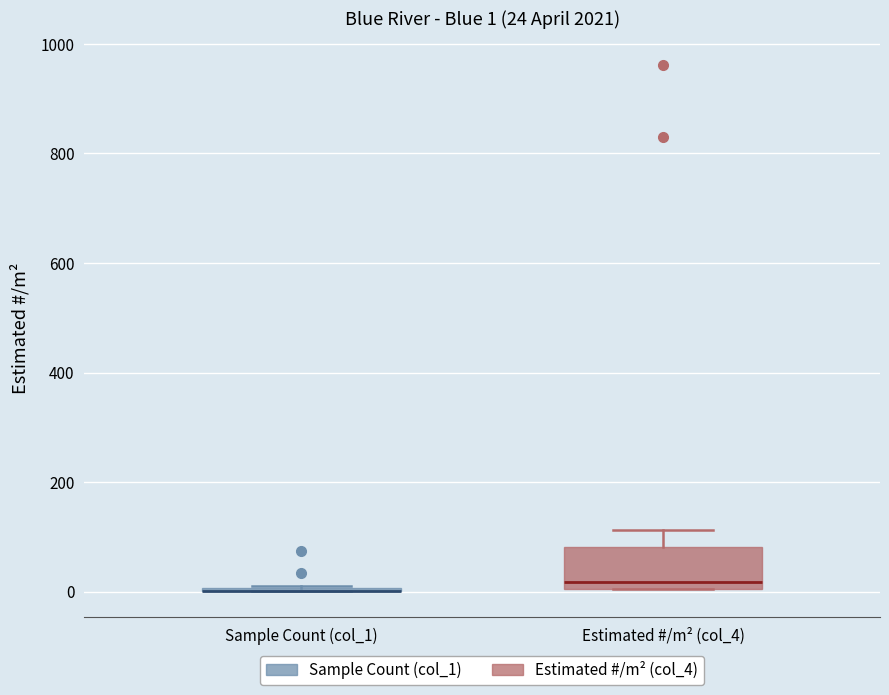

Which box is the tallest, from its lower edge to its upper edge?

Estimated #/m² (col_4)